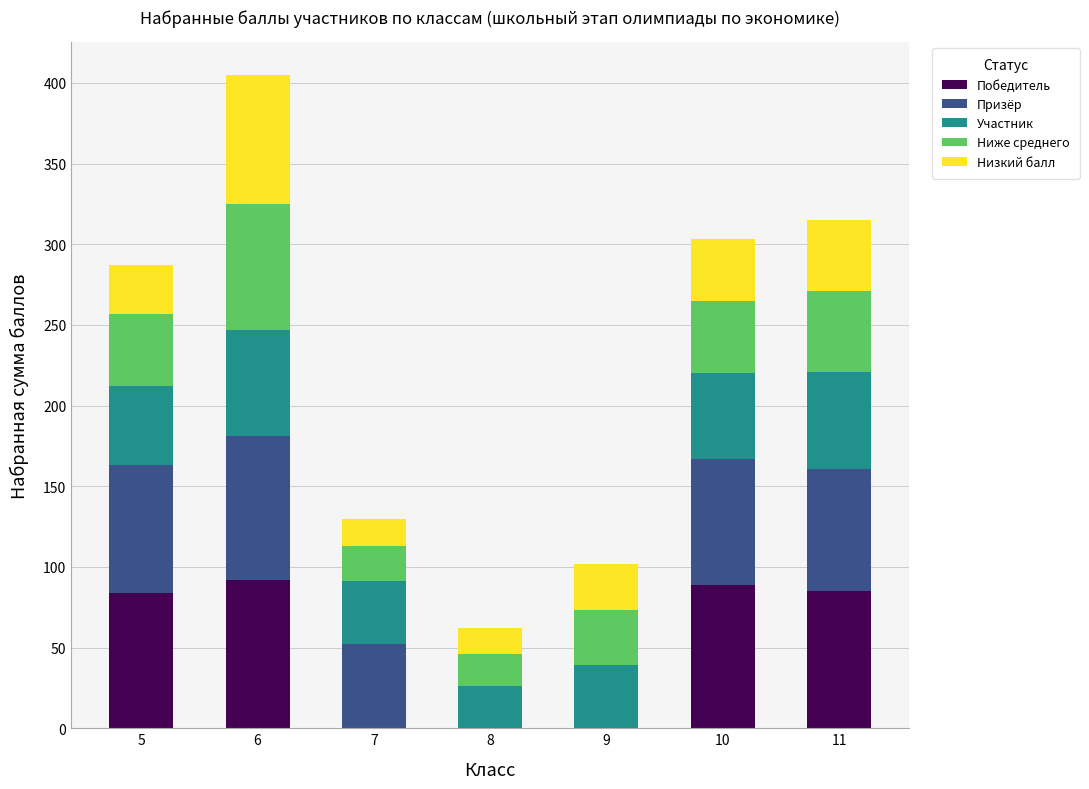

Are the bars grouped side by side (vs. stacked)?

No